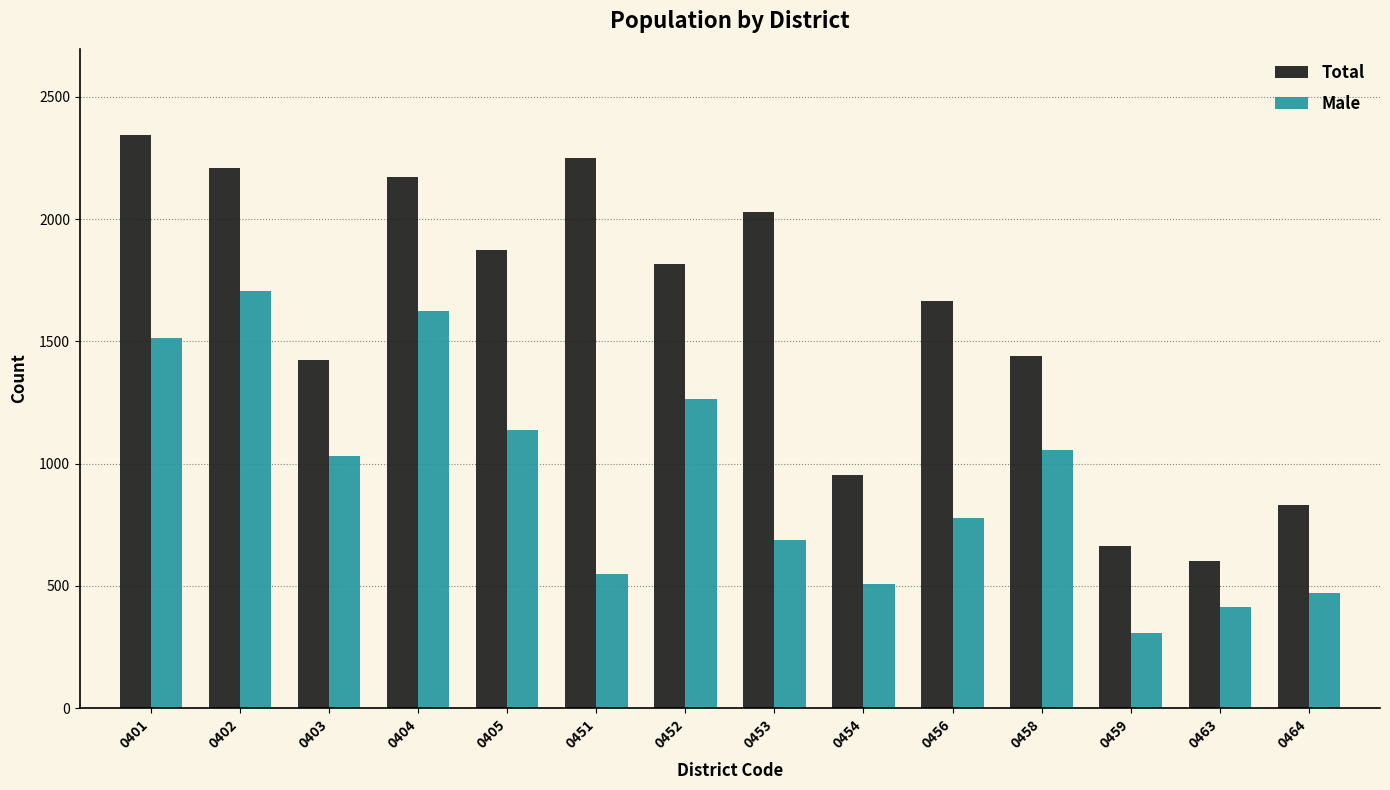

What is the sum of the Male values at 0402 and 0463?

2119